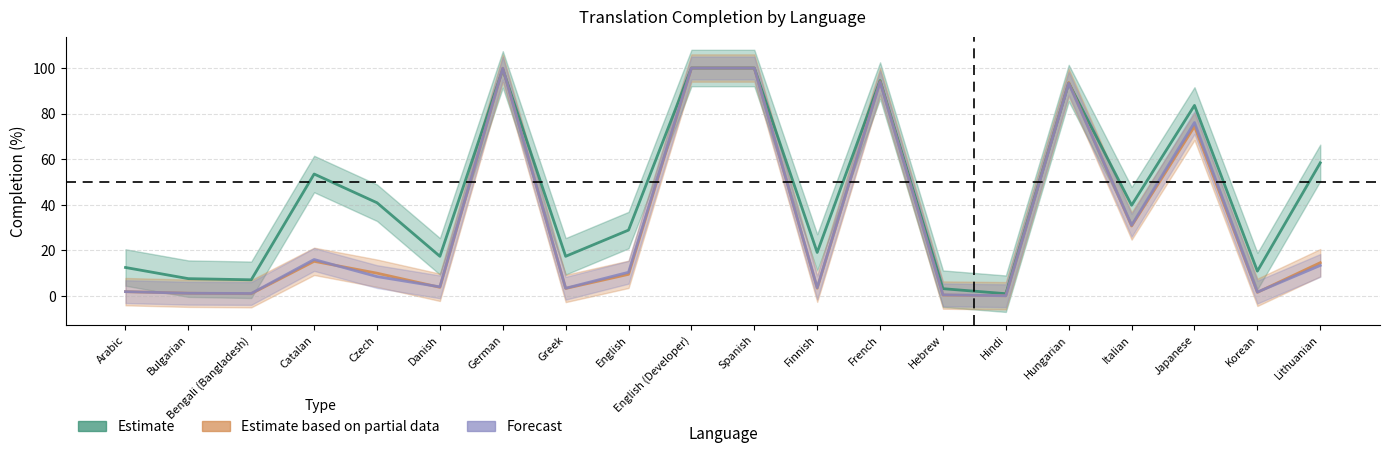

What is the difference between the maximum and minimum values in the translated_percent series?

99.0